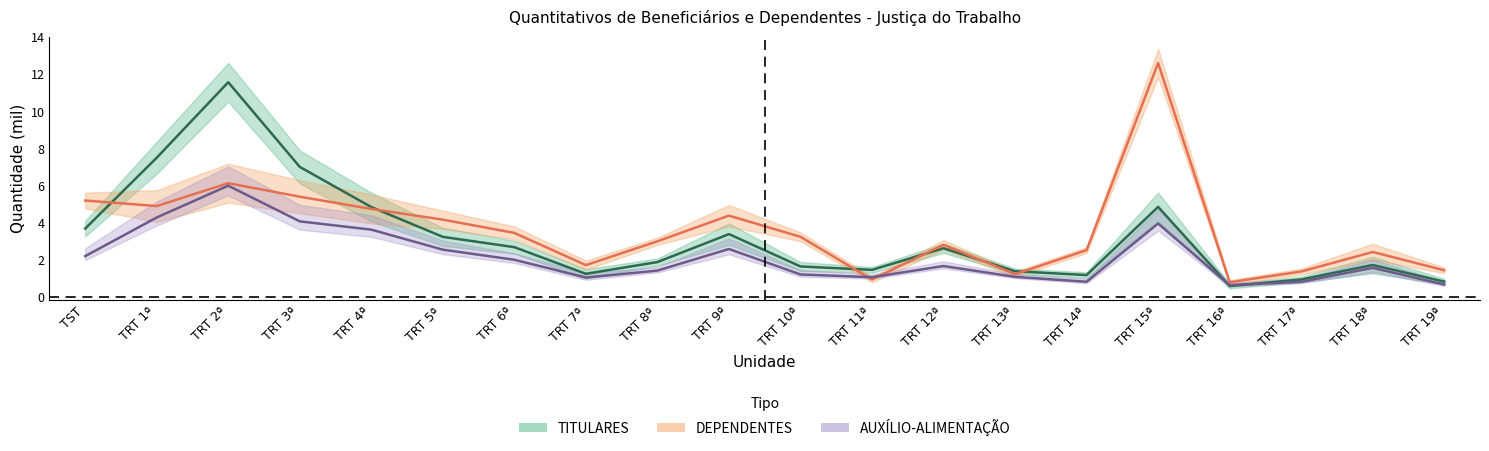

Which has a higher value, TRT 10ª or TRT 5ª?

TRT 5ª